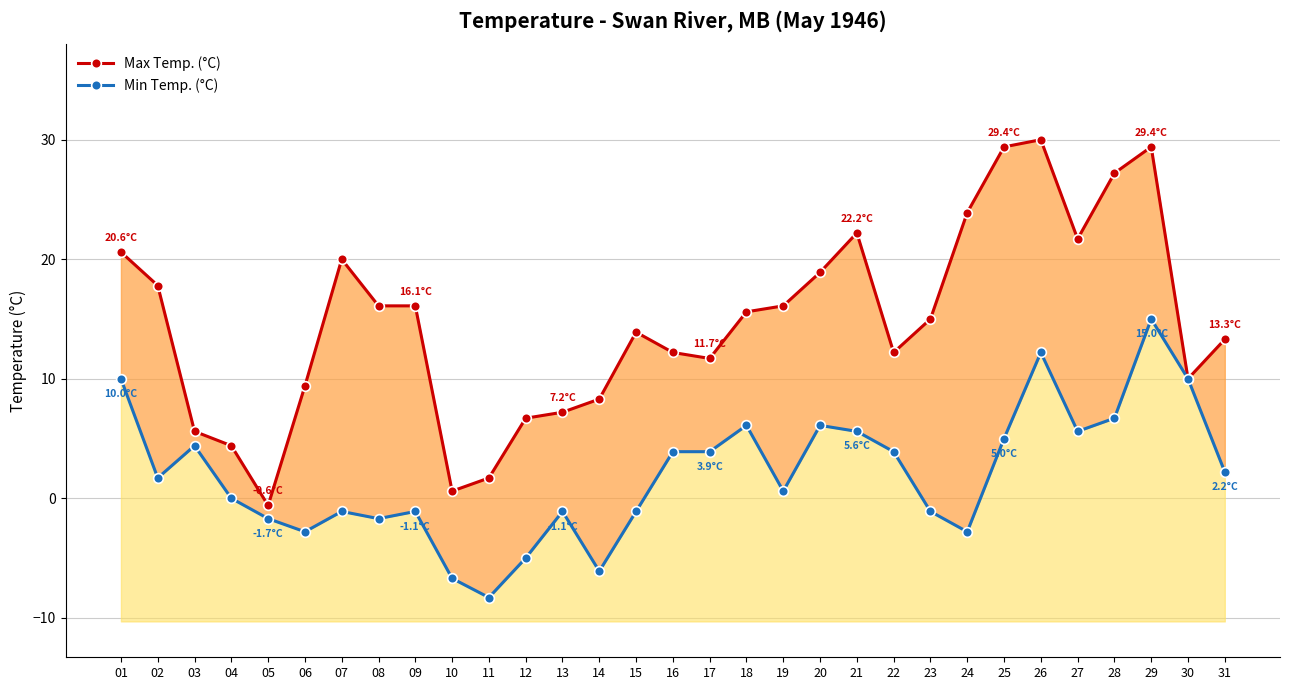

Where is Min Temp. (°C) nearest to the value 3?

31